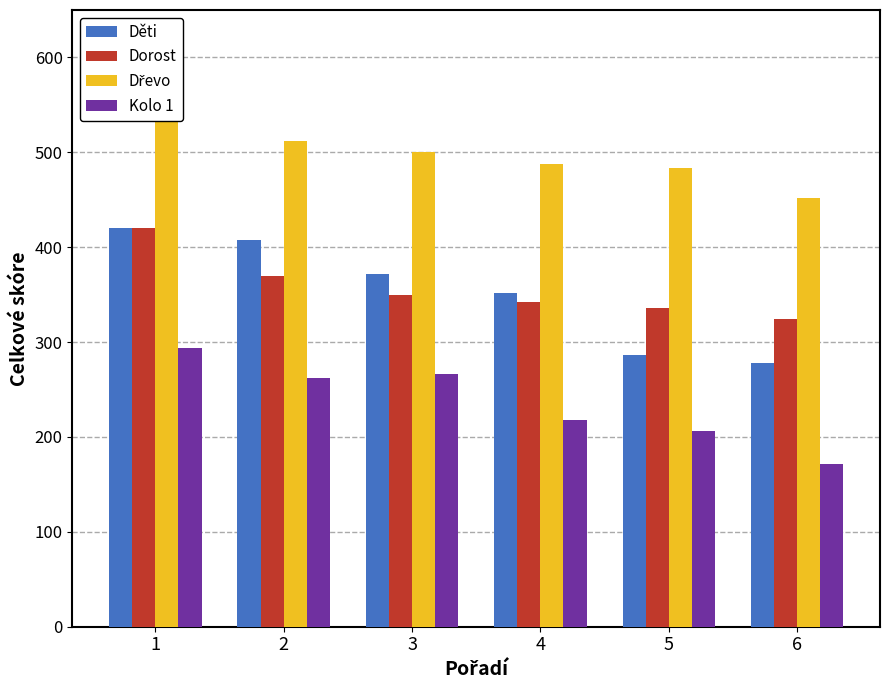

List the series in order of their peak value, lowest first.

Kolo 1, Děti, Dorost, Dřevo